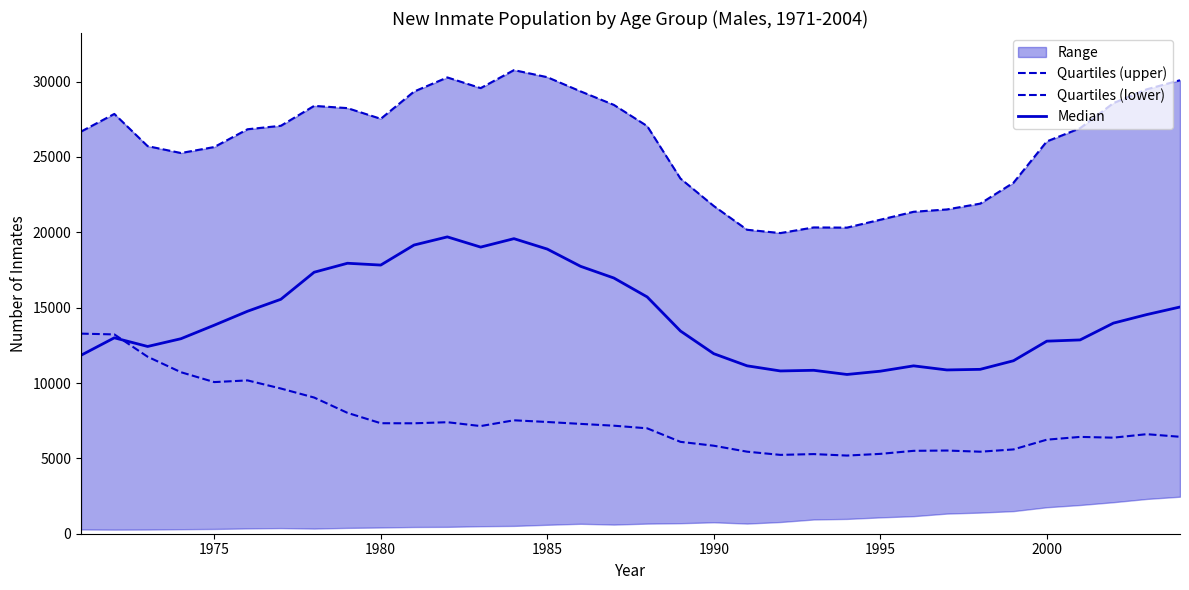

How many times do Quartiles (lower) and Median cross each other?

1